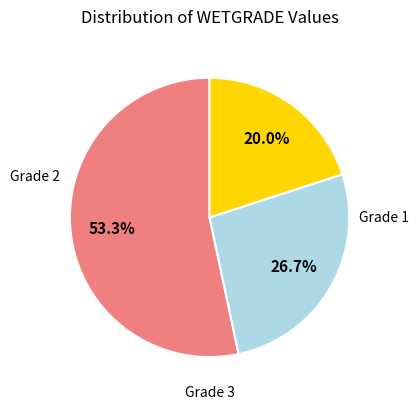

Is there a majority slice in this chart?

Yes